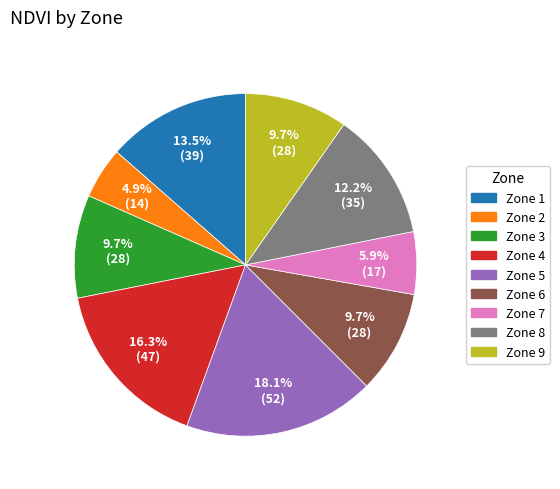

Does any single category account for the majority?

No